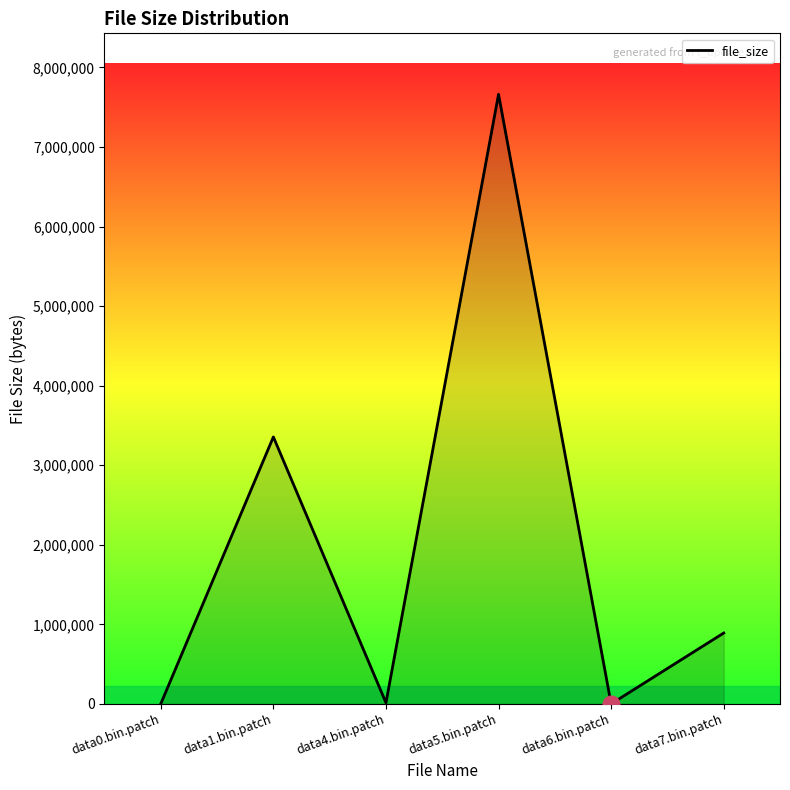

What is the sum of the values at data4.bin.patch and data5.bin.patch?

7677462